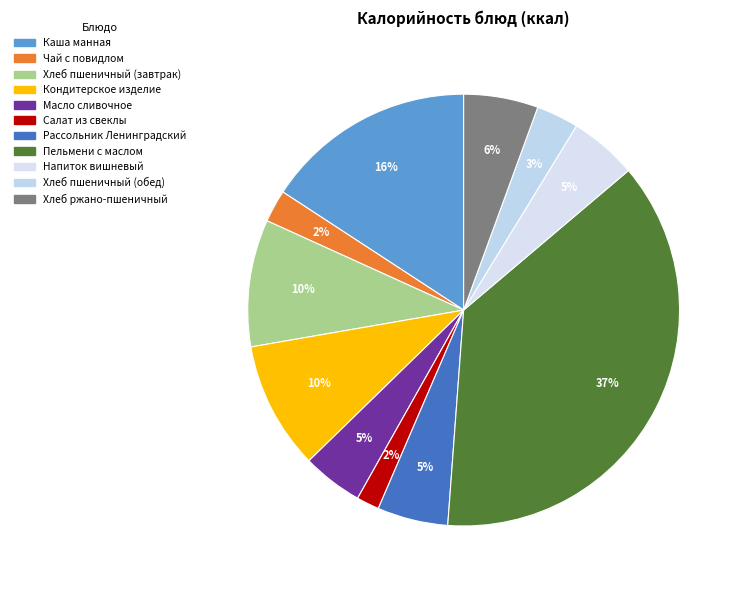

Approximately how many times larger is the value at Хлеб пшеничный (завтрак) compared to Рассольник Ленинградский?

1.8